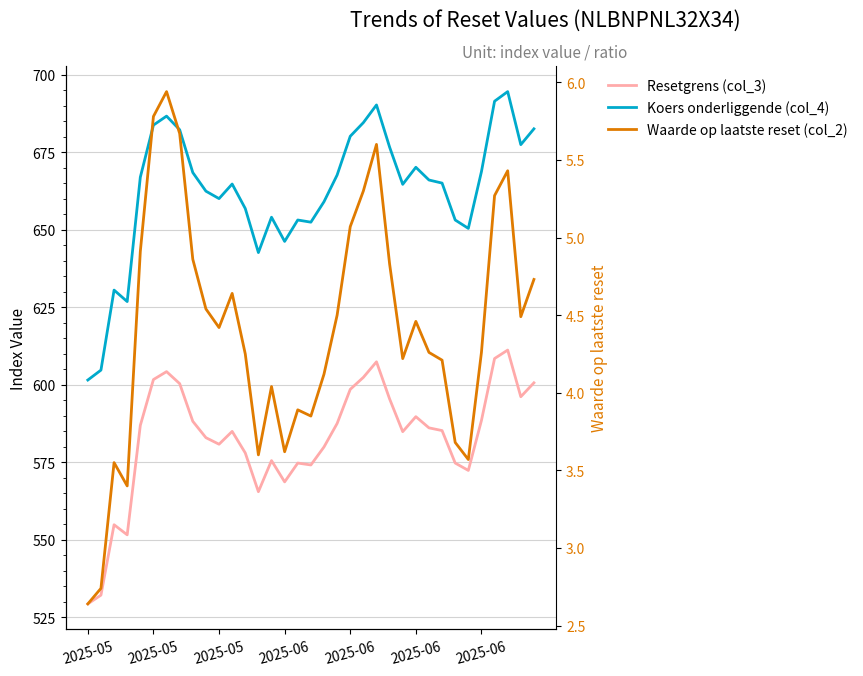

The value of Resetgrens (col_3) at 26 is 359.6. True or false?

False